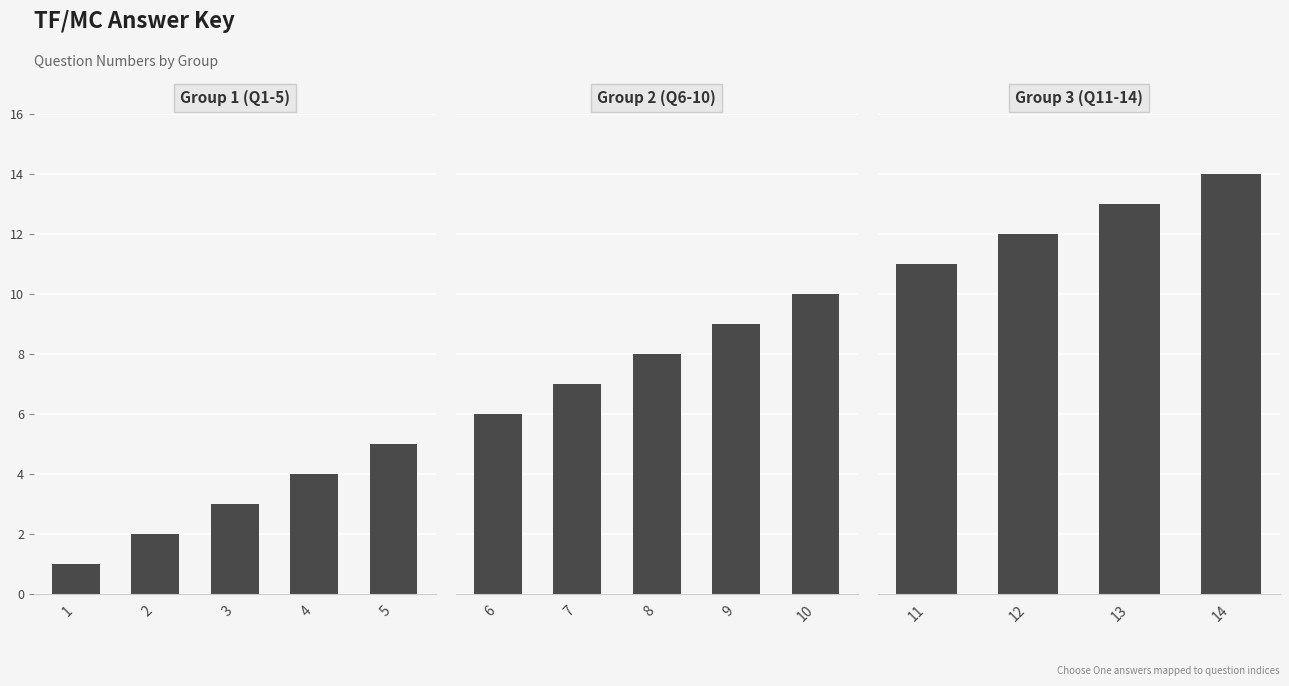

Reading left to right, extract all data points from this chart.

1=1	2=2	3=3	4=4	5=5	6=6	7=7	8=8	9=9	10=10	11=11	12=12	13=13	14=14